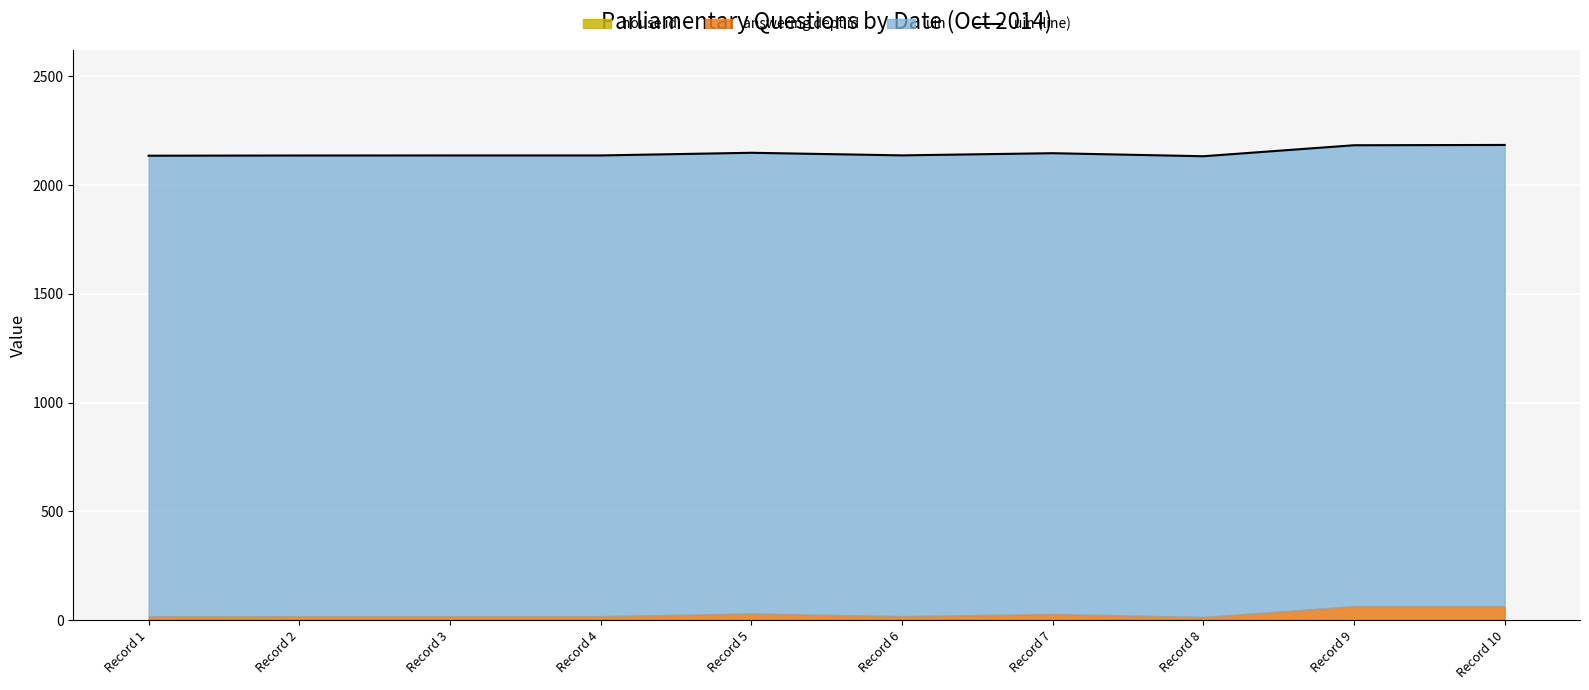

How many interior local valleys (lower than both neighbors) does the data have?

2